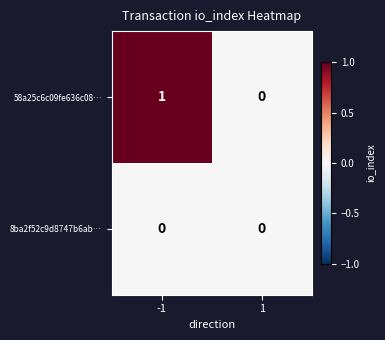

The value of 8ba2f52c9d8747b6ab… at 1 is 0. True or false?

True